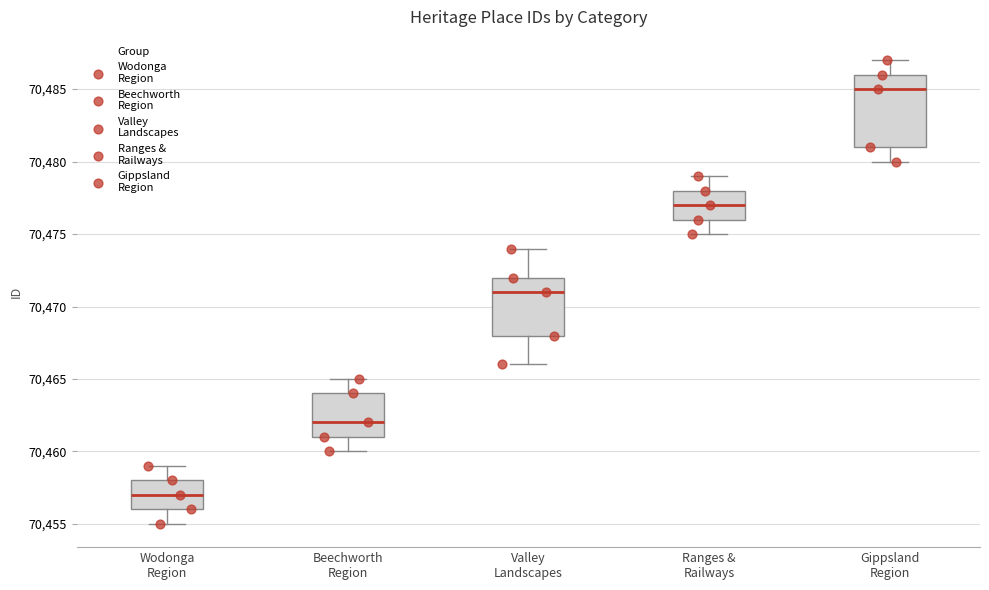

Which box is the tallest, from its lower edge to its upper edge?

Gippsland Region